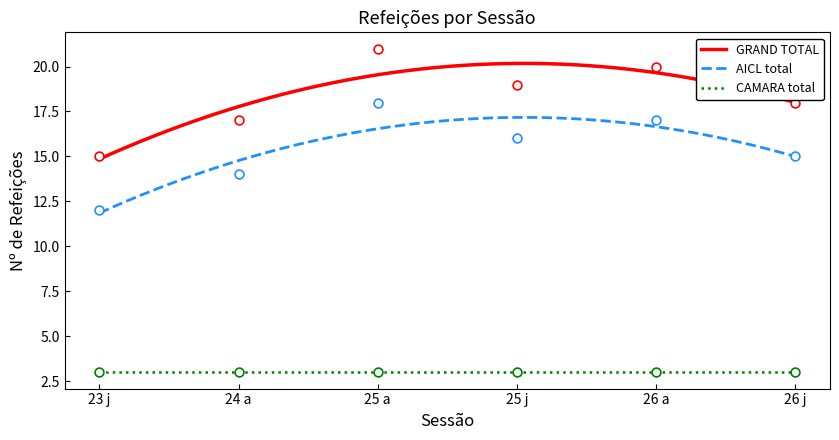

At which category is the sum across all series the highest?

25 a